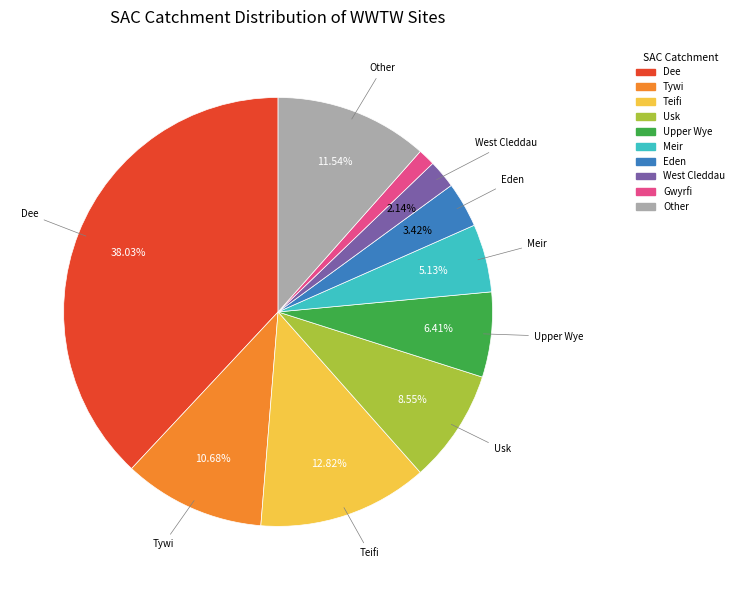

To the nearest percent, what percentage of the pie is Eden?

3%